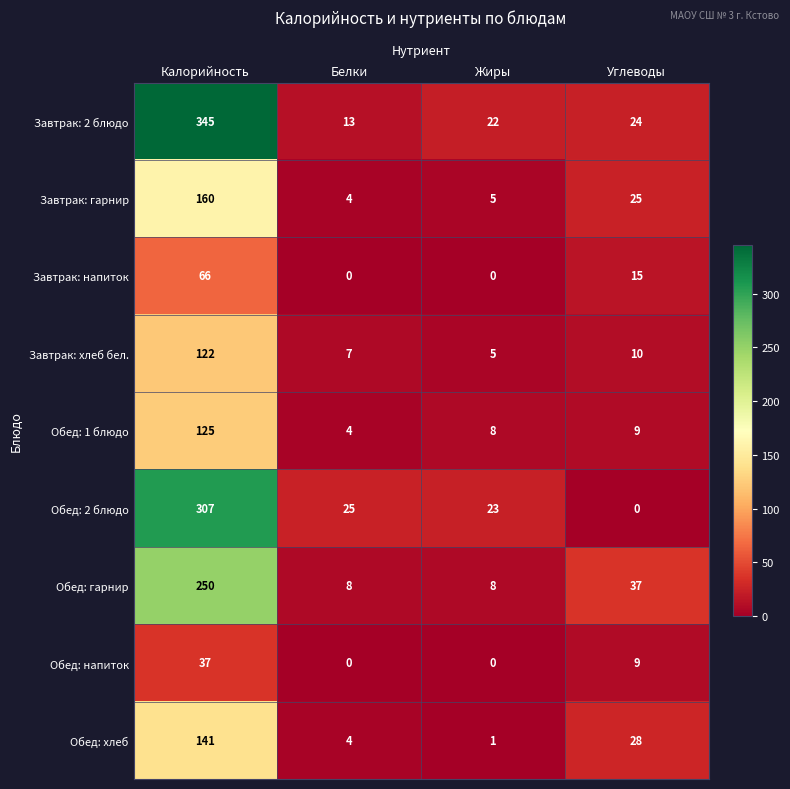

Rank the series by their maximum value, from lowest to highest.

Обед: напиток, Завтрак: напиток, Завтрак: хлеб бел., Обед: 1 блюдо, Обед: хлеб, Завтрак: гарнир, Обед: гарнир, Обед: 2 блюдо, Завтрак: 2 блюдо